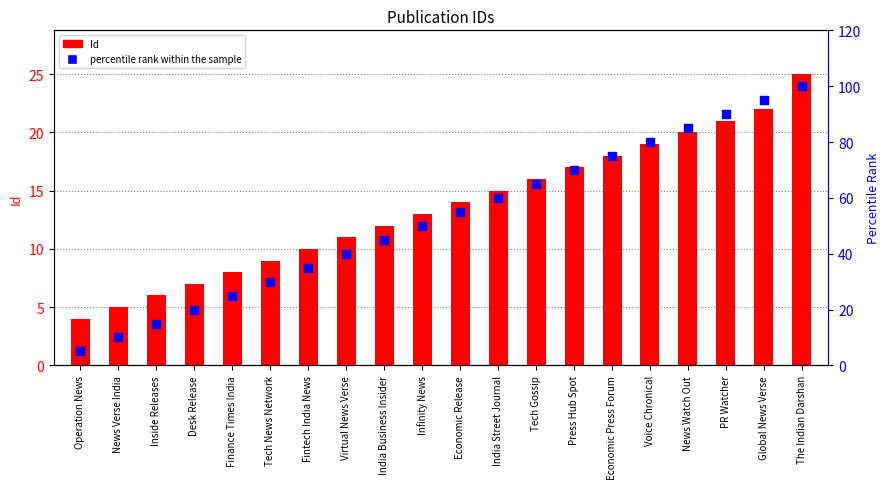

Is the value of percentile rank within the sample at The Indian Darshan greater than the value of Id at India Business Insider?

Yes